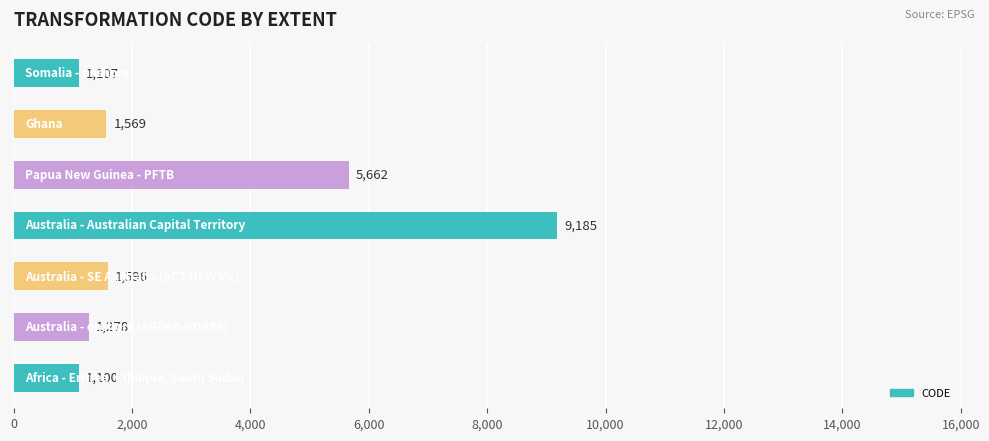

What is the minimum value shown in the chart?

1100